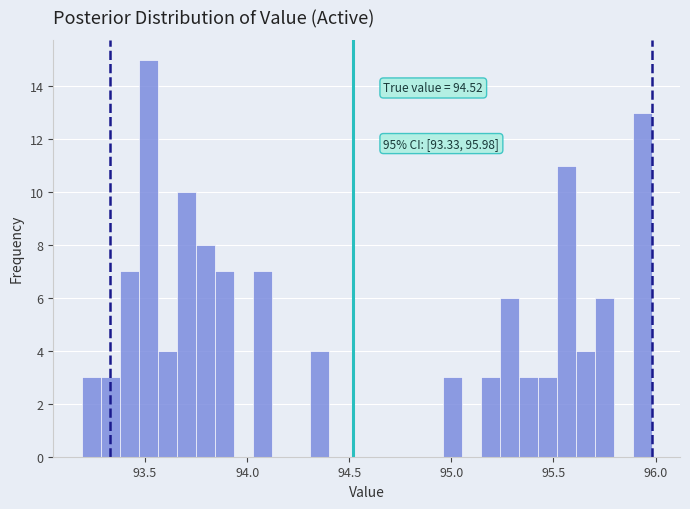

Read against the x-axis, roughly where is the centre of the tallest bar?

93.50